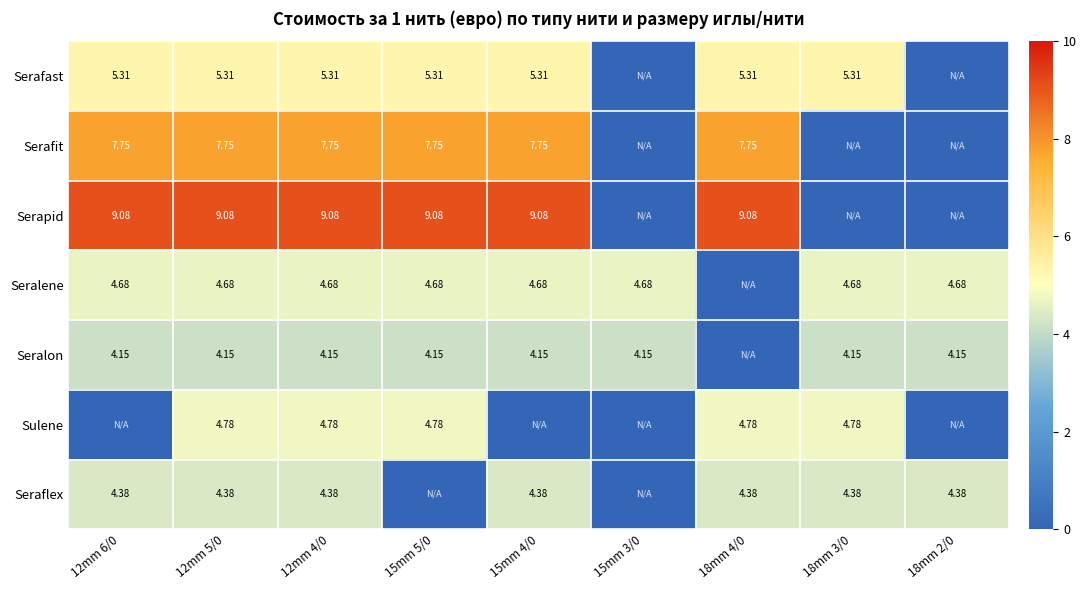

Is it true that Seralene equals 4.7 at 12mm 4/0?

True